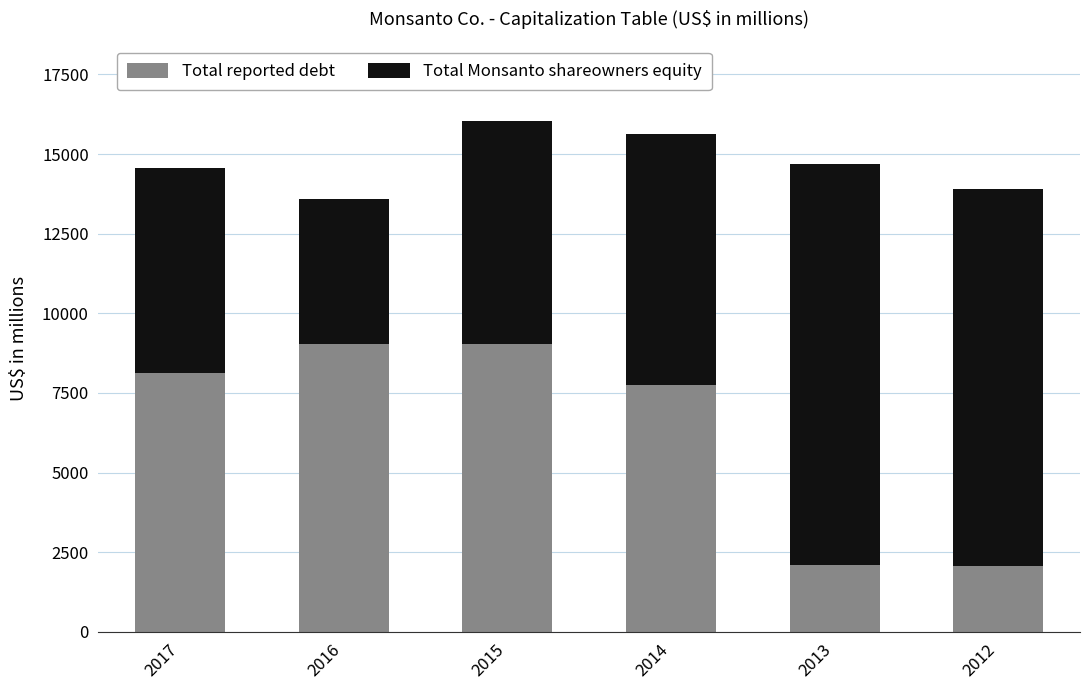

What is the minimum value for Total reported debt?

2074